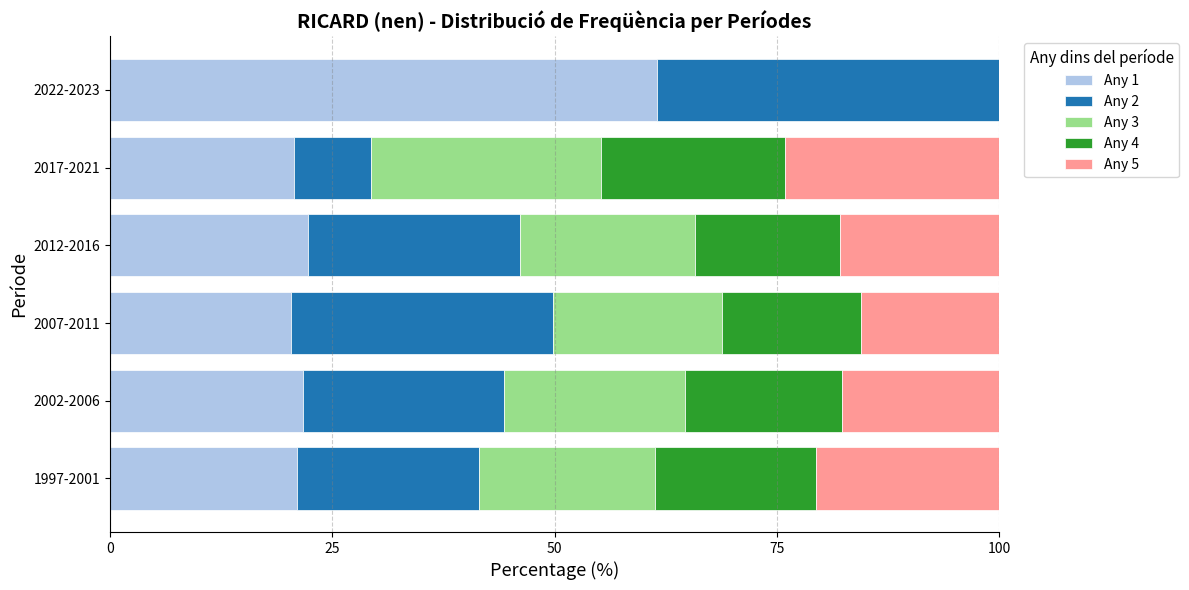

What is the total value across all series at 2007-2011?

100.0